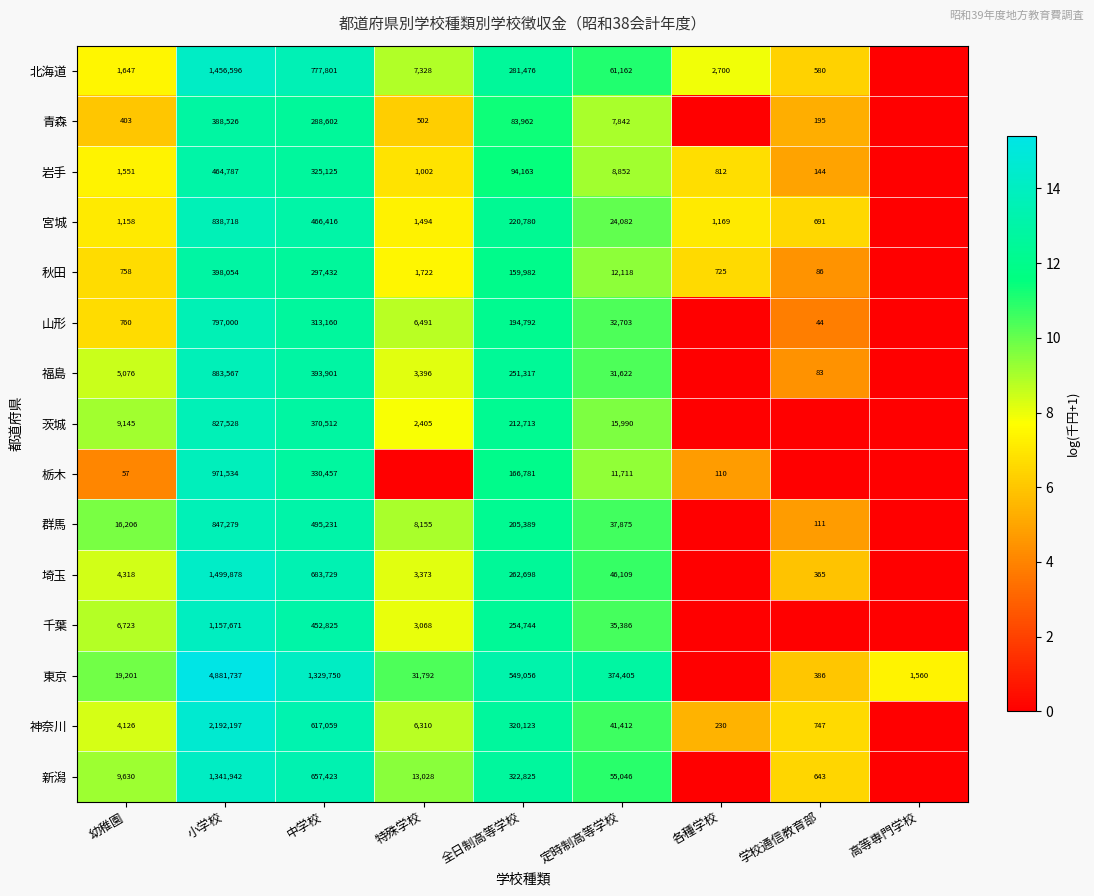

Between 中学校 and 小学校, which is larger?

小学校